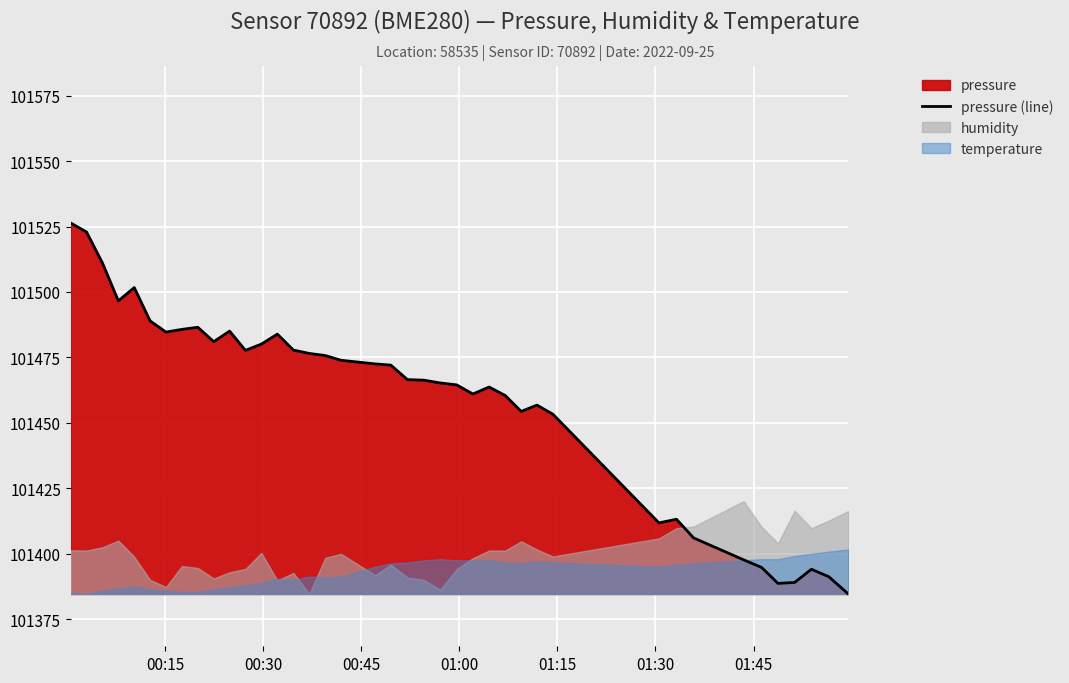

What is the lowest value of the pressure (line) series?

101384.6